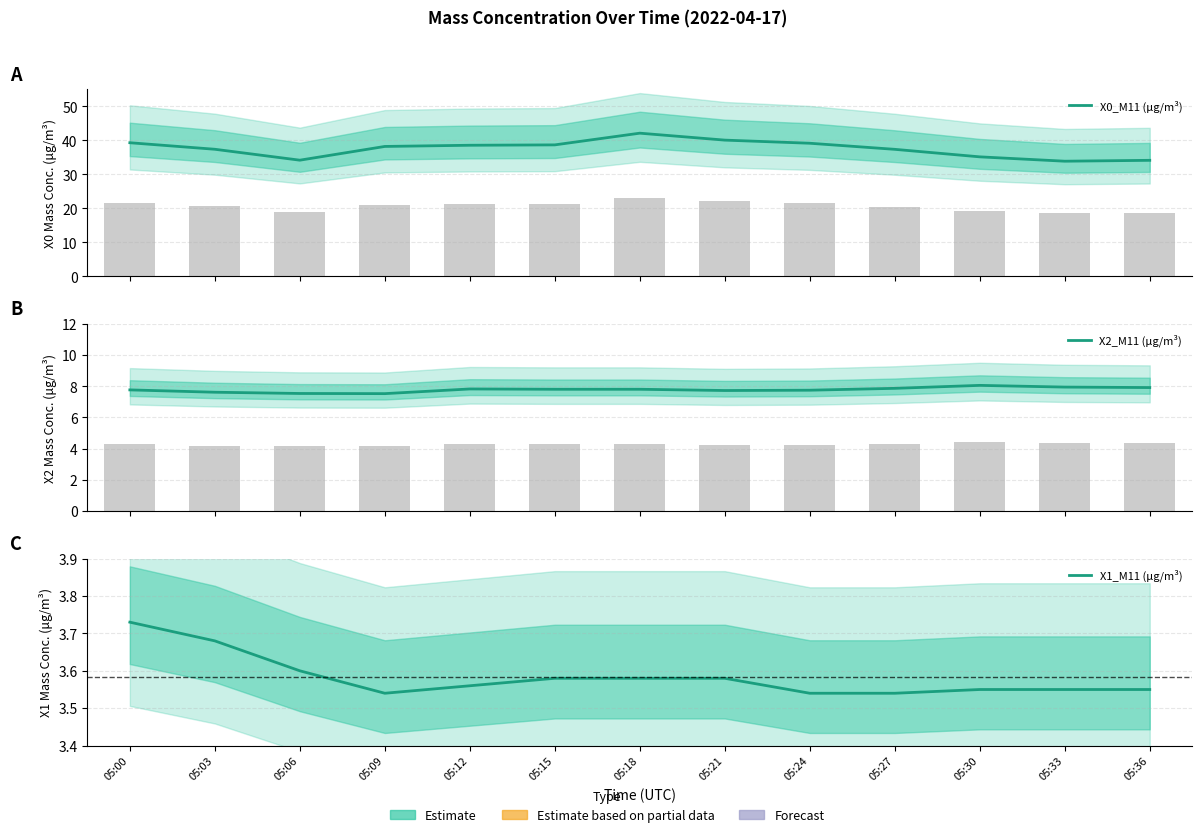

Count the X1_M11 (μg/m³) values in the range 3 to 4.

13